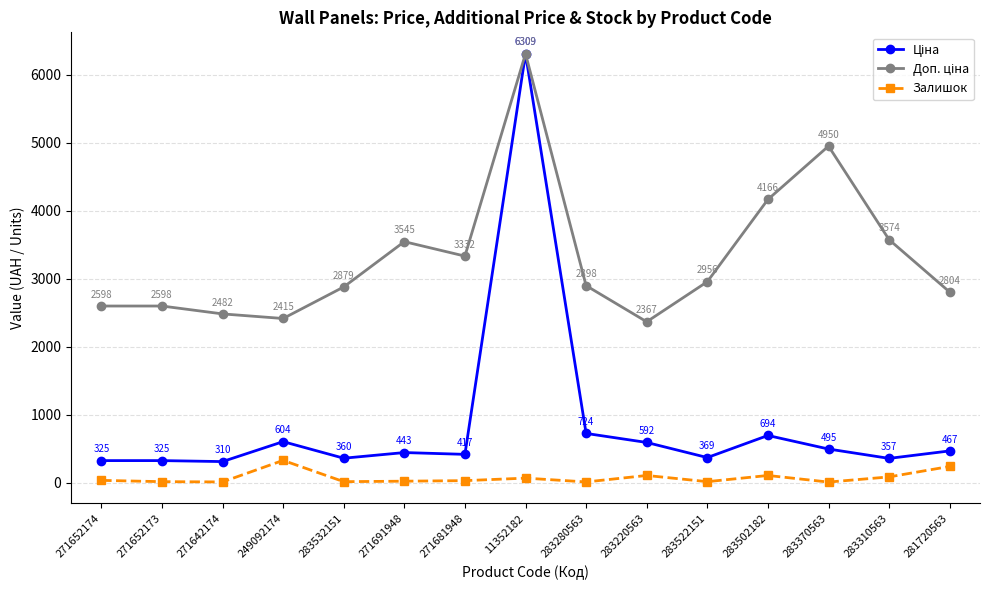

True or false: Залишок has more than 2 points higher than both neighbors.

True